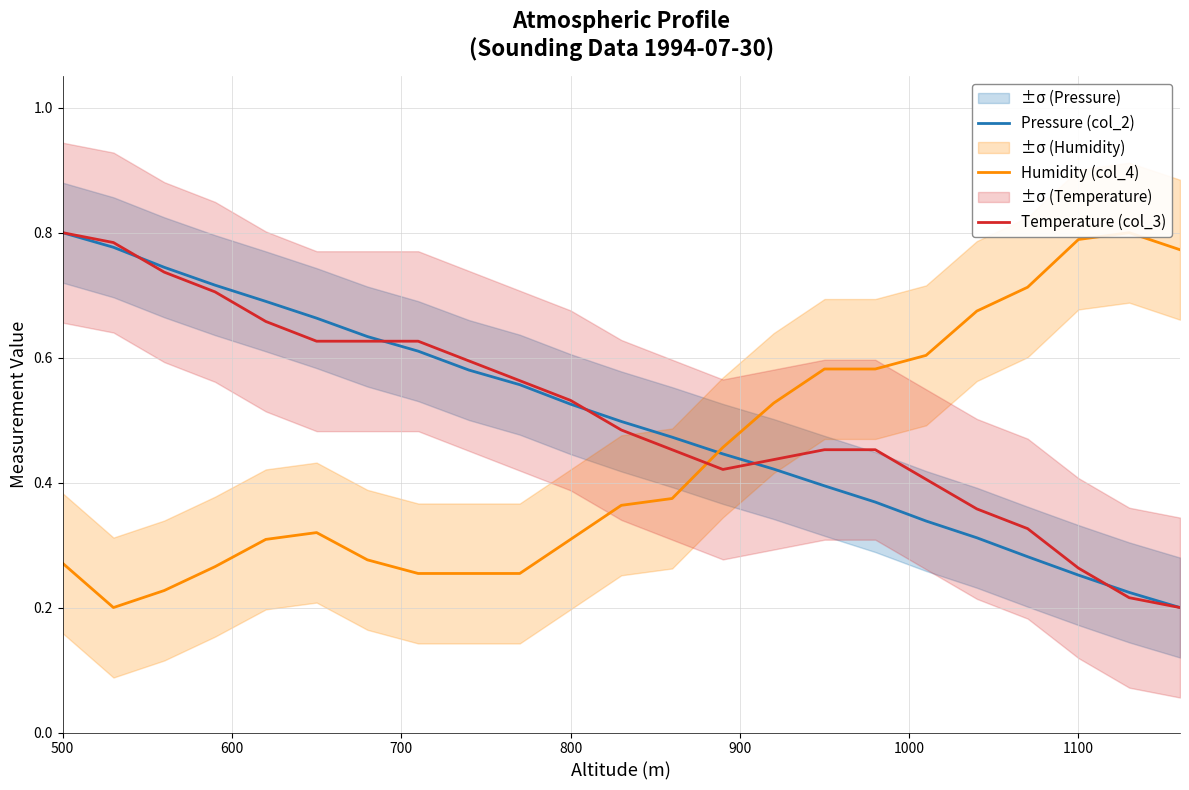

Which category has the highest value in the Pressure (col_2) series?

500